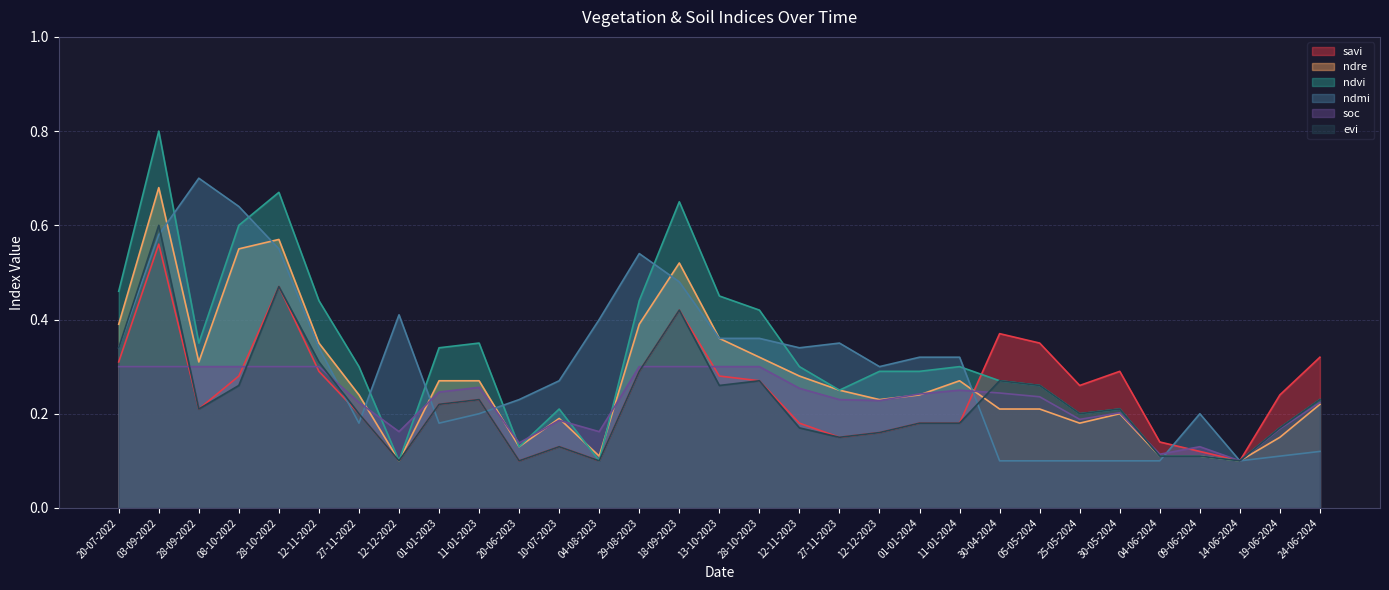

At which category does ndvi reach its first local valley?

28-09-2022